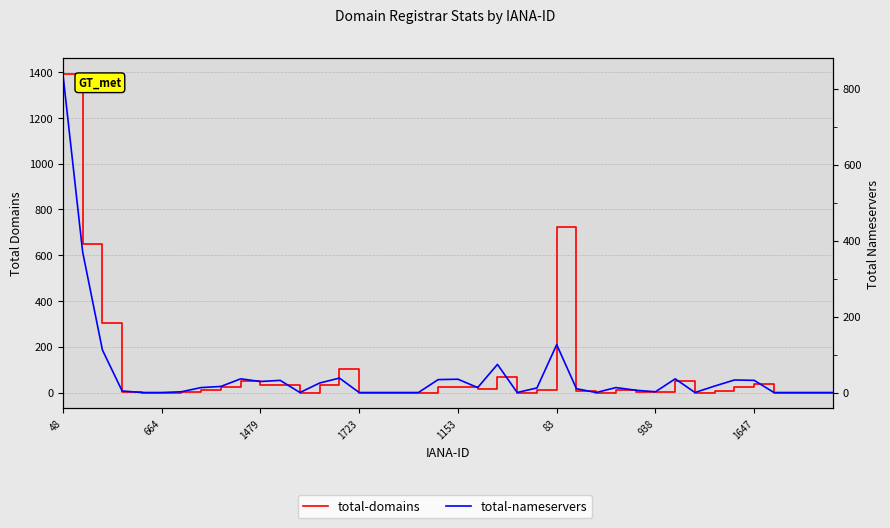

True or false: total-domains has more than 1 interior local peaks.

True